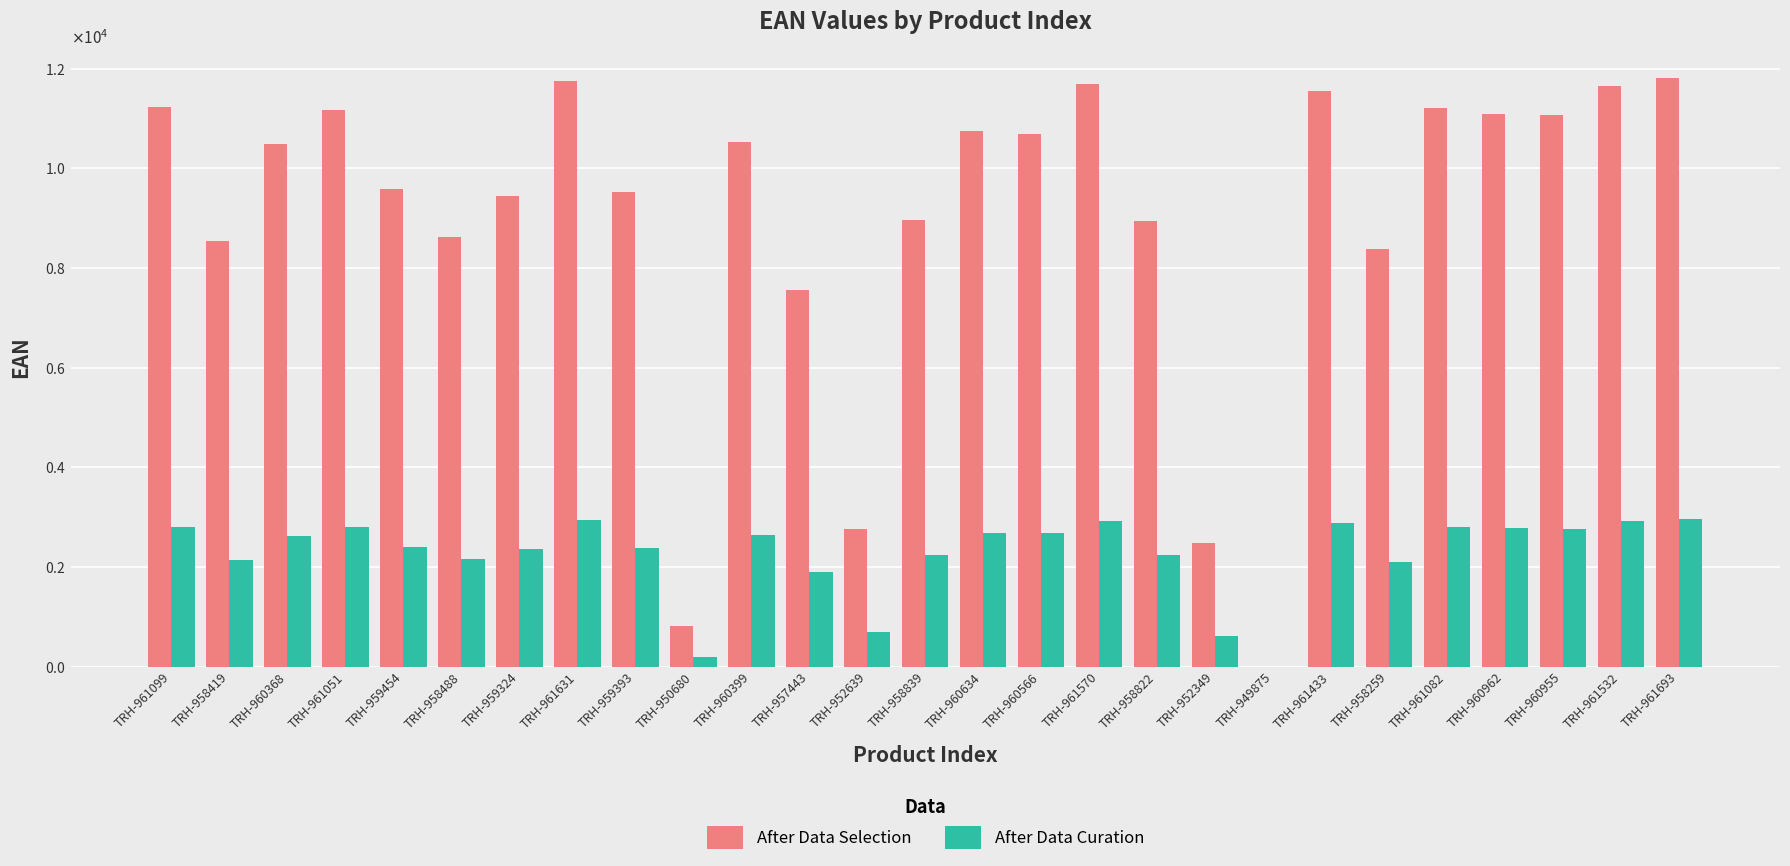

What are all the series names shown in the legend?

After Data Selection, After Data Curation